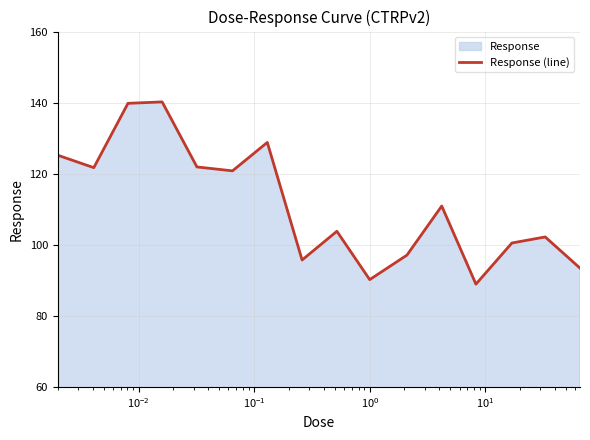

How many categories are shown in the chart?

16